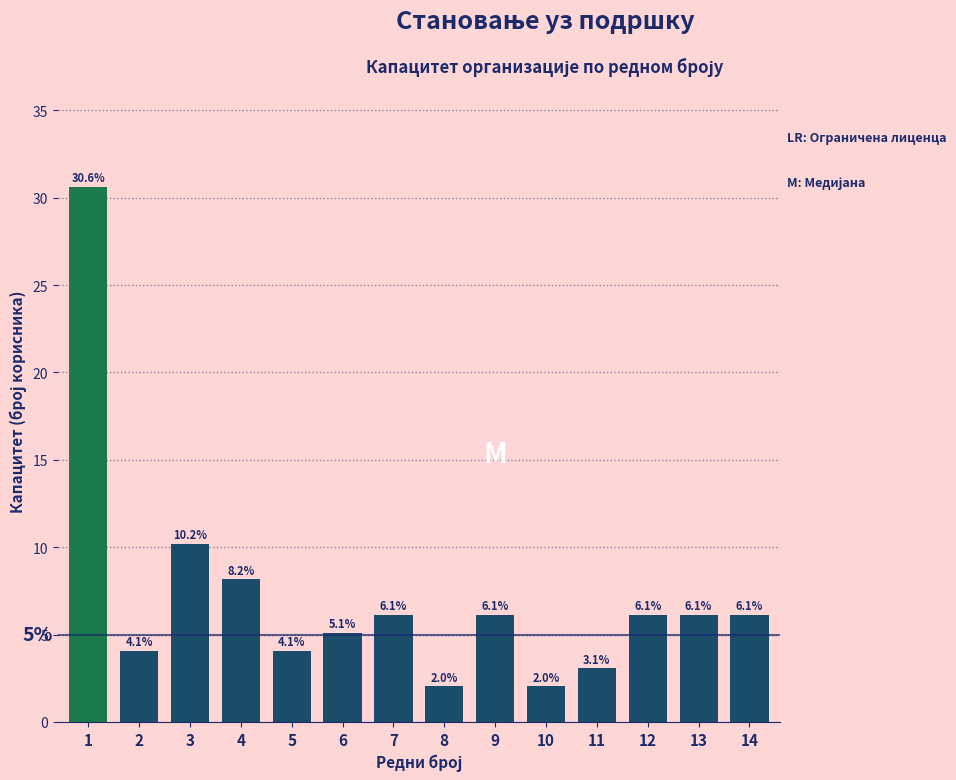

Reading left to right, list all the values displayed in this chart.

1=30.6	2=4.1	3=10.2	4=8.2	5=4.1	6=5.1	7=6.1	8=2.0	9=6.1	10=2.0	11=3.1	12=6.1	13=6.1	14=6.1